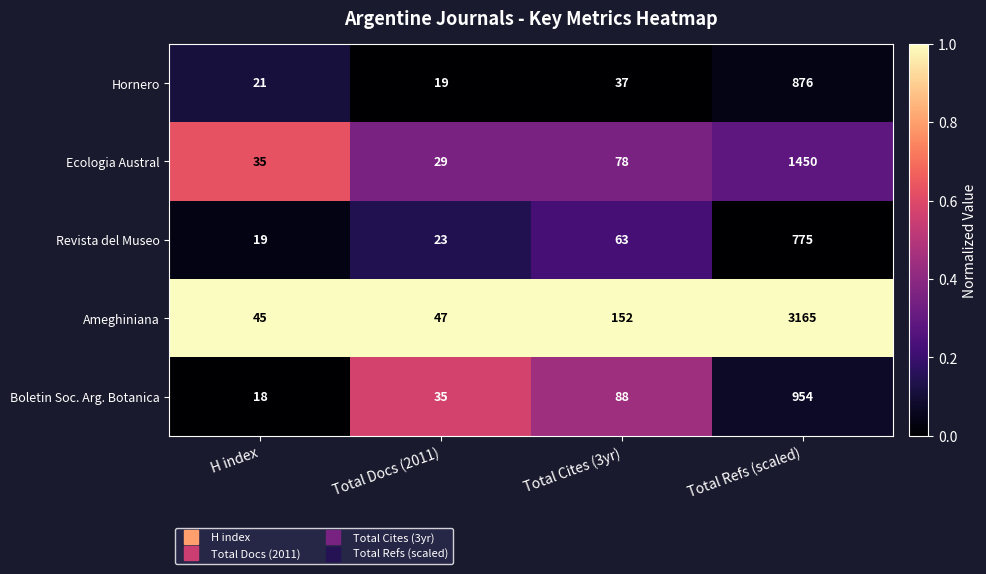

How many categories are shown in the chart?

4